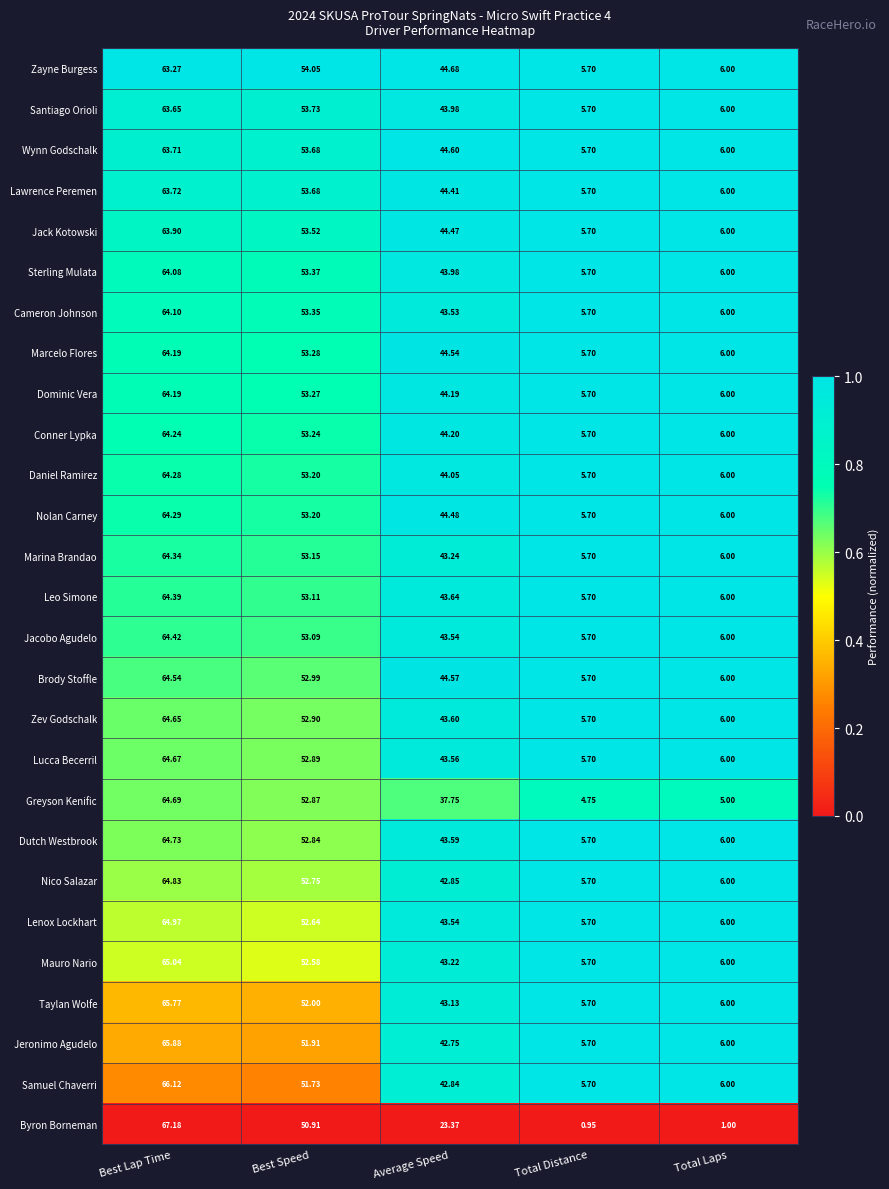

Which series changed the most between Best Lap Time and Total Laps?

Byron Borneman